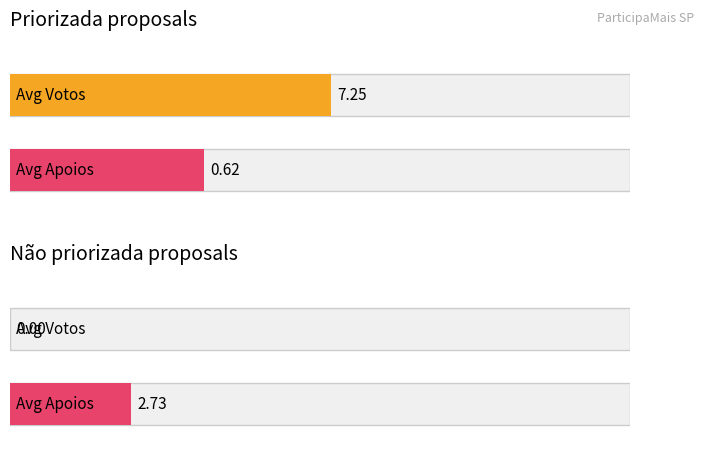

Between Priorizada and Não priorizada, which series saw the biggest shift?

Votos